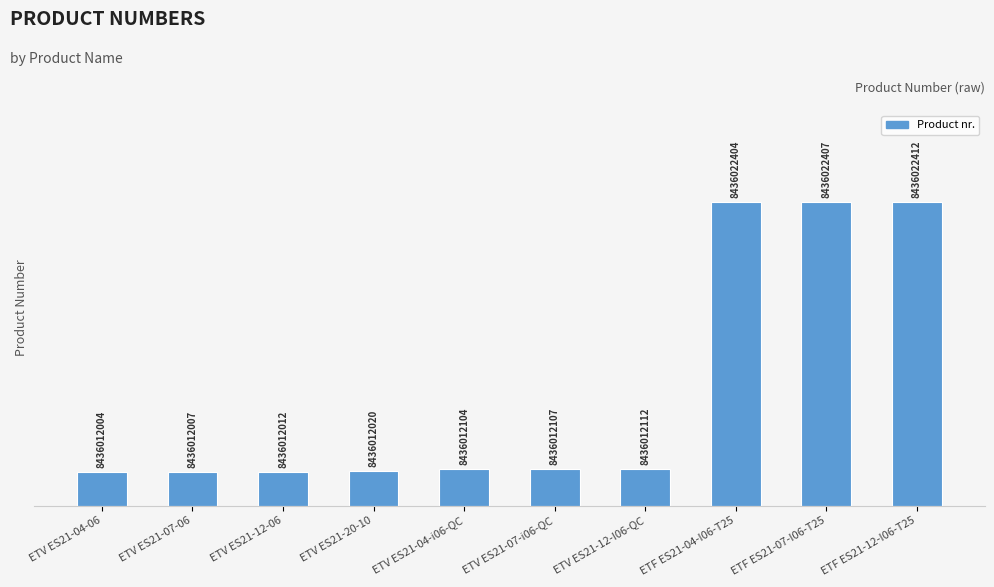

Rank the categories by value from lowest to highest.

ETV ES21-04-06, ETV ES21-07-06, ETV ES21-12-06, ETV ES21-20-10, ETV ES21-04-i06-QC, ETV ES21-07-i06-QC, ETV ES21-12-I06-QC, ETF ES21-04-I06-T25, ETF ES21-07-I06-T25, ETF ES21-12-I06-T25